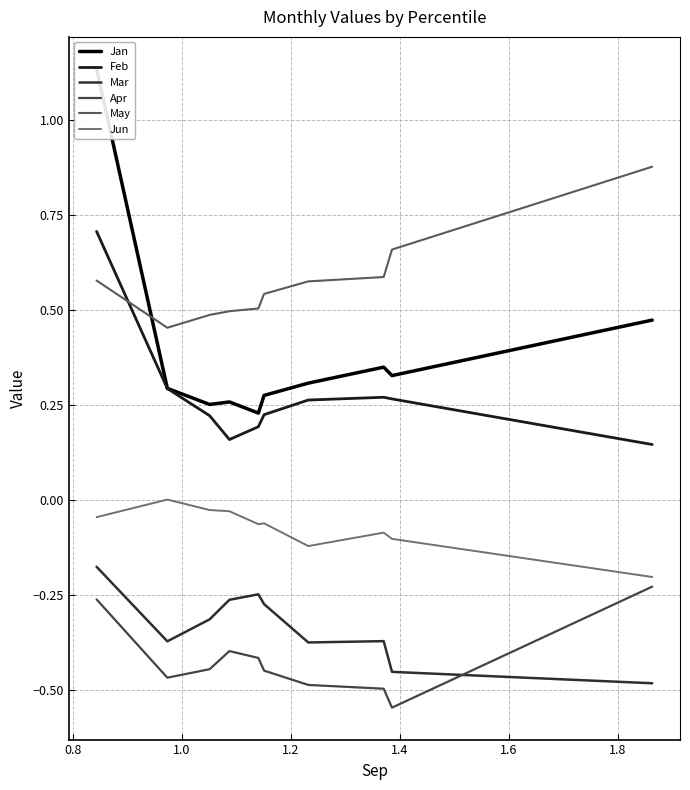

Reading left to right, list all the values displayed in this chart.

Jan: 1.1	0.3	0.3	0.3	0.2	0.3	0.3	0.3	0.3	0.5
Feb: 0.7	0.3	0.2	0.2	0.2	0.2	0.3	0.3	0.3	0.1
Mar: -0.2	-0.4	-0.3	-0.3	-0.2	-0.3	-0.4	-0.4	-0.5	-0.5
Apr: -0.3	-0.5	-0.4	-0.4	-0.4	-0.5	-0.5	-0.5	-0.5	-0.2
May: 0.6	0.5	0.5	0.5	0.5	0.5	0.6	0.6	0.7	0.9
Jun: -0.0	0.0	-0.0	-0.0	-0.1	-0.1	-0.1	-0.1	-0.1	-0.2